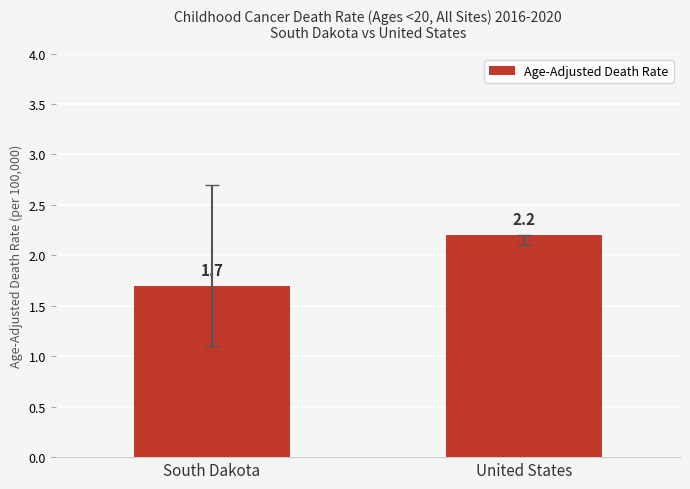

List the labels in order of value, smallest first.

South Dakota, United States